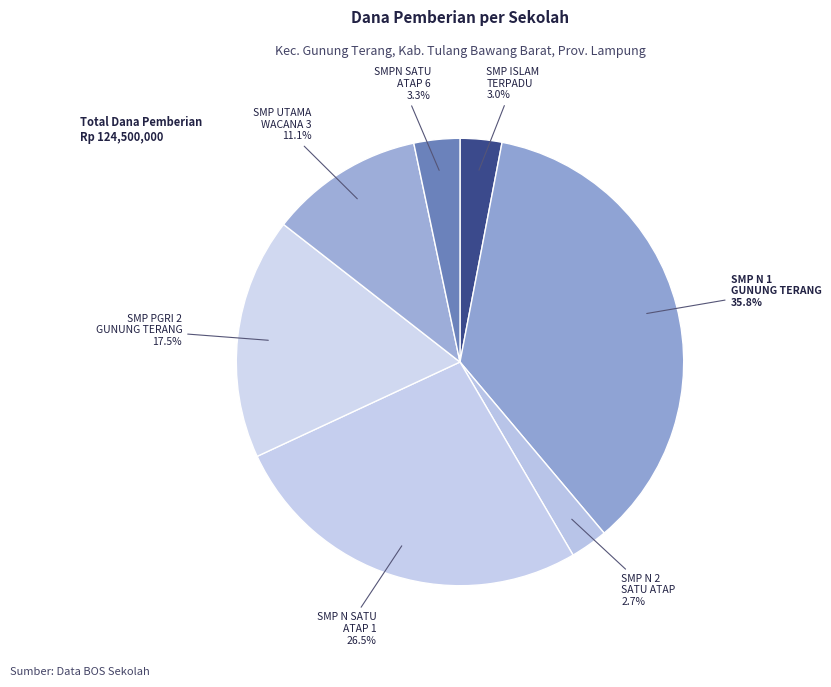

Which category has the biggest portion of the pie?

SMP N 1 GUNUNG TERANG